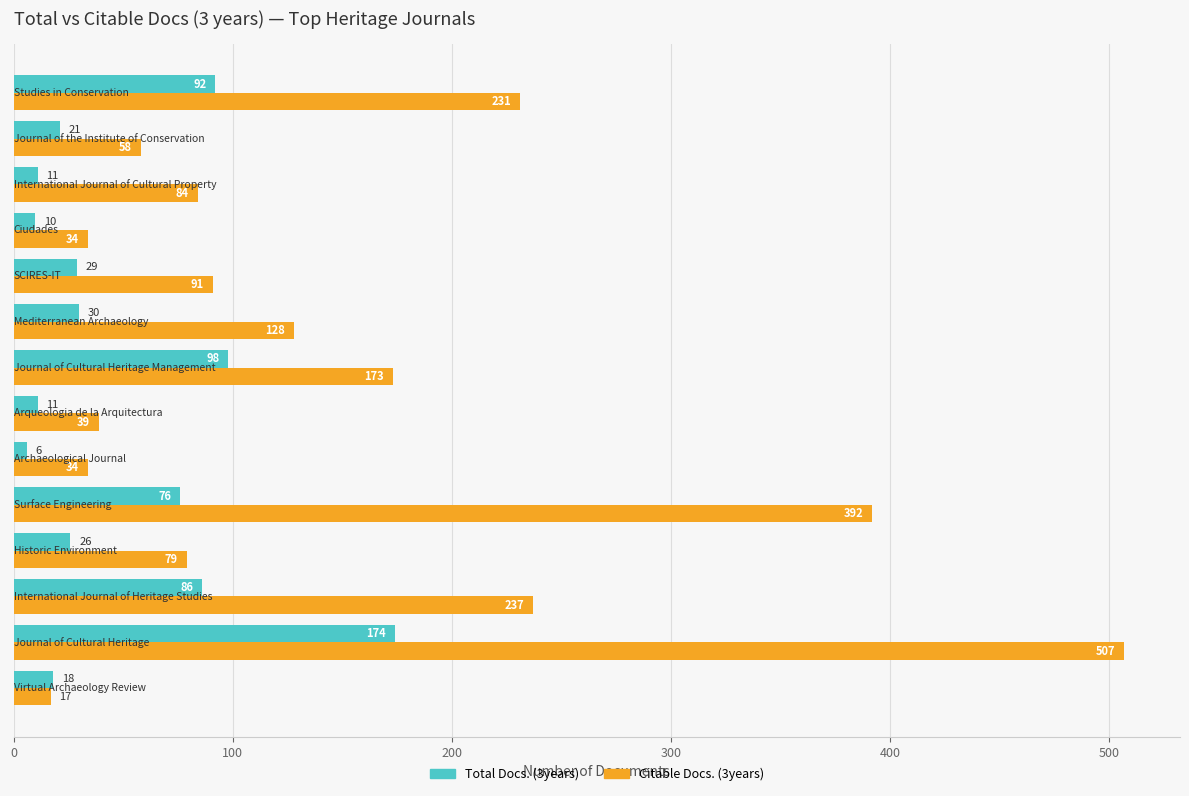

What is the difference between the second highest and second lowest values in the Citable Docs. (3years) series?

358